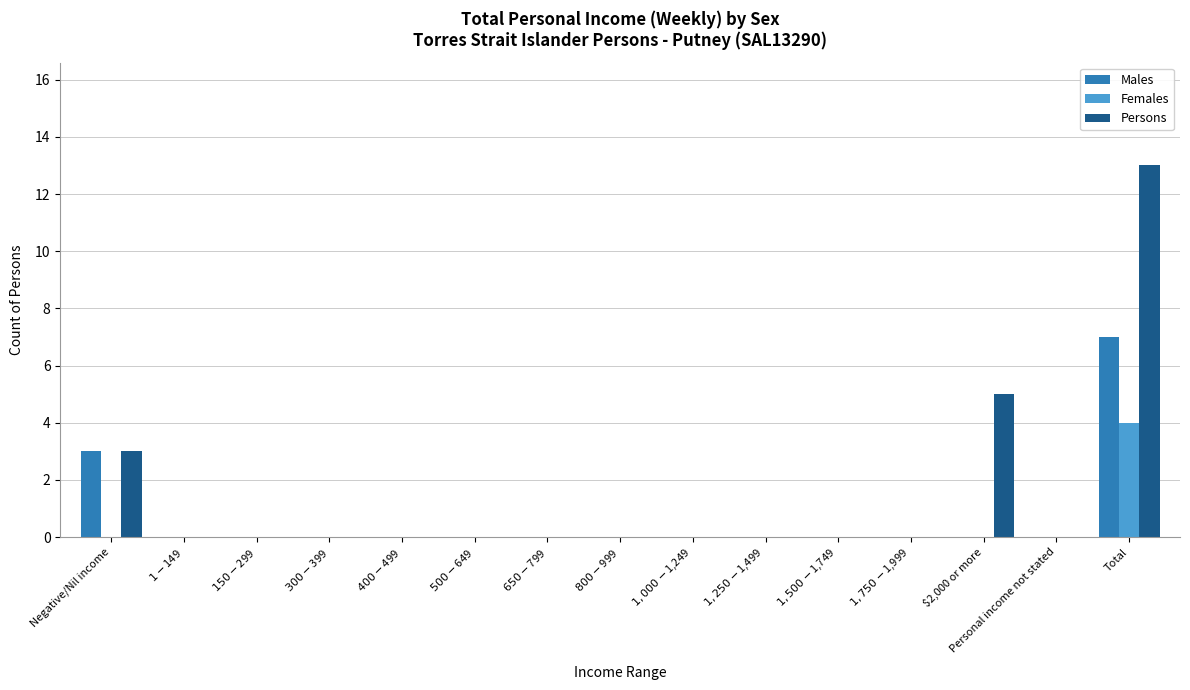

What are all the series names shown in the legend?

Males, Females, Persons